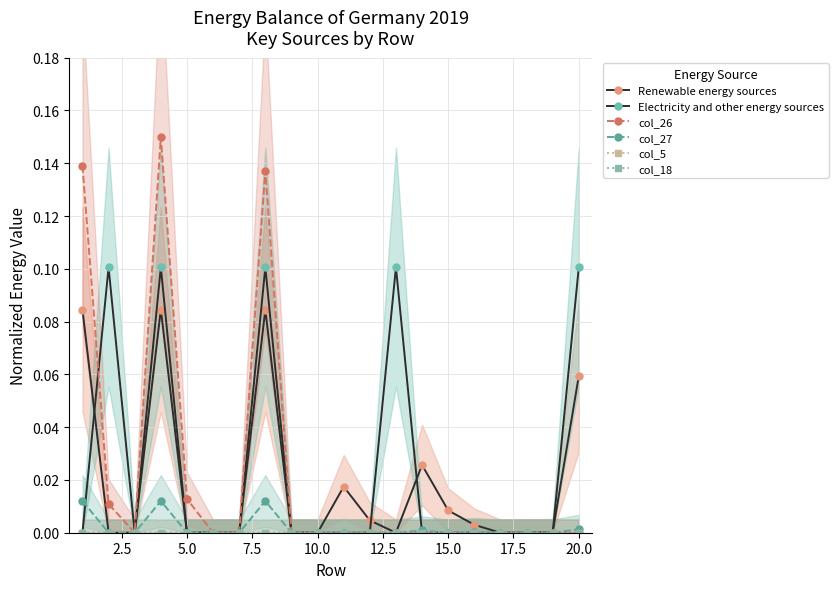

True or false: col_26 and col_5 intersect in this chart.

False